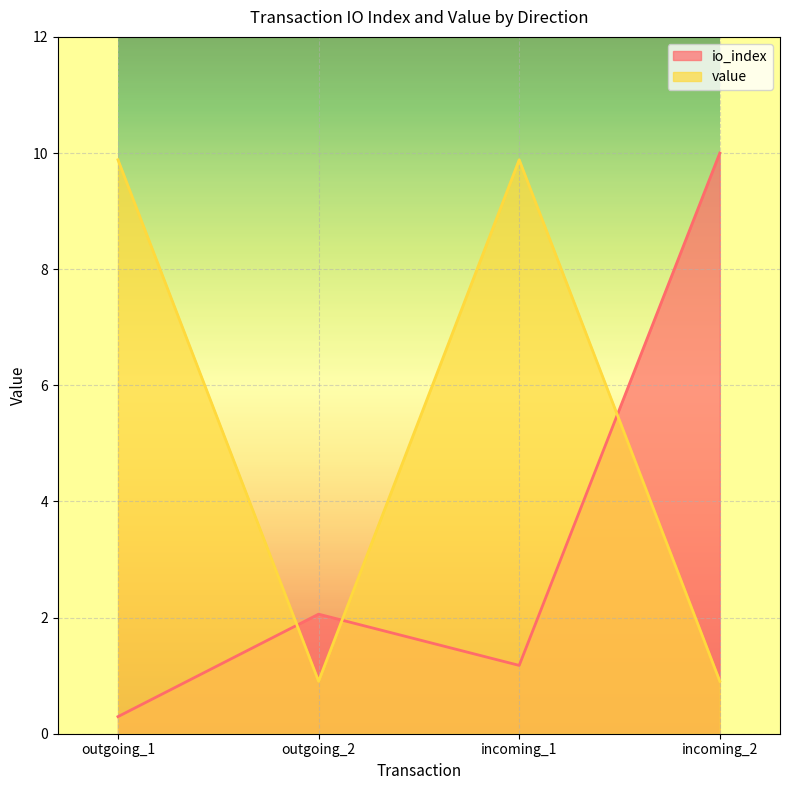

Where is the first local minimum for io_index?

incoming_1